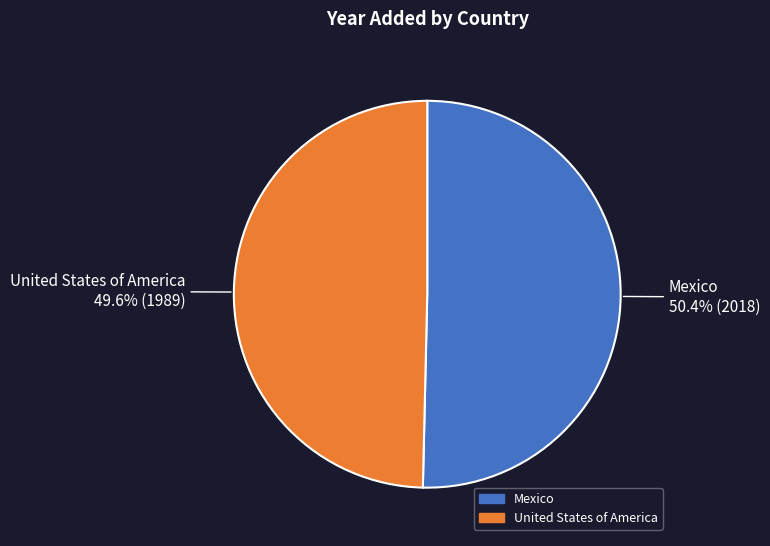

To the nearest percent, what portion does Mexico represent?

50%